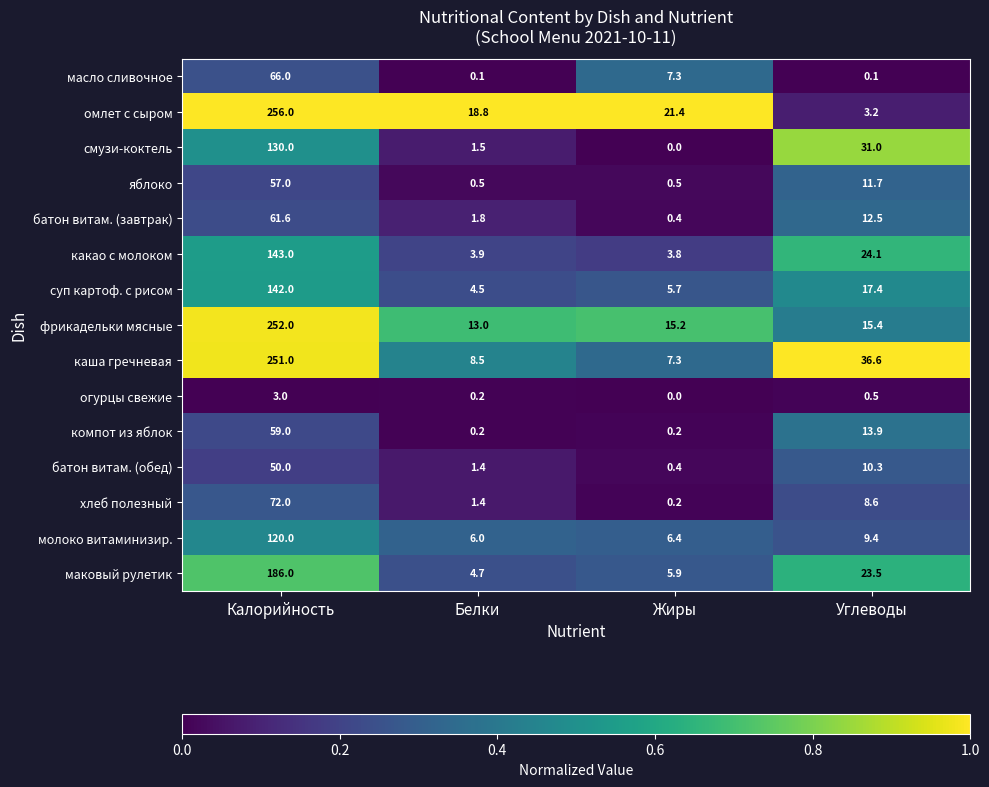

What is the approximate value of молоко витаминизир. at Жиры?

6.4